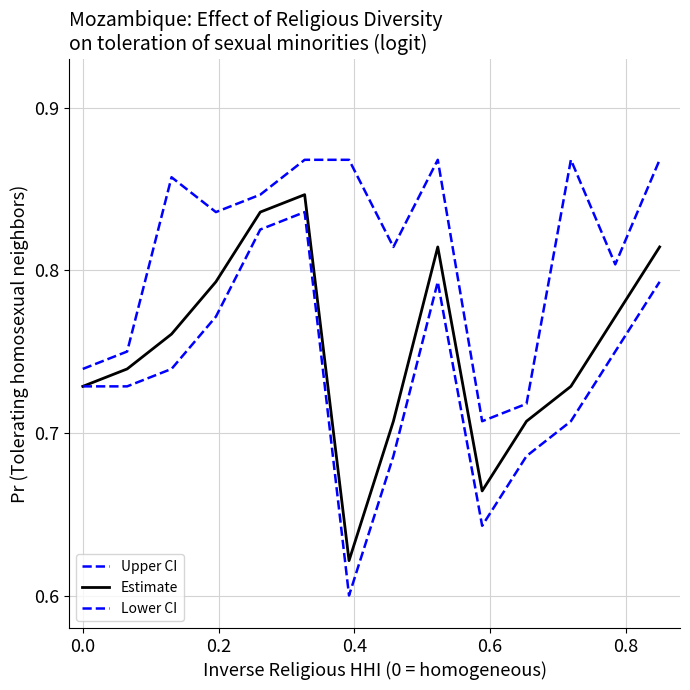

Which series has the largest range (max minus min)?

Lower CI